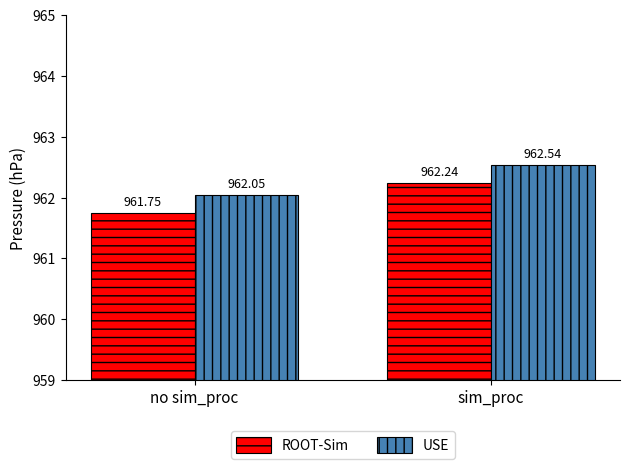

What is the average value of the ROOT-Sim series?

962.0